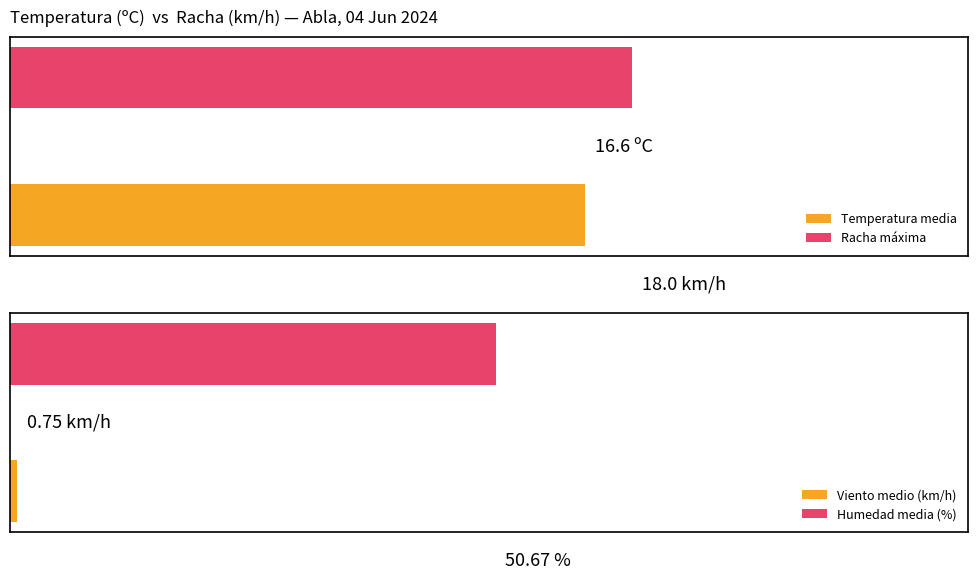

Is it true that Velocidad del viento (km/h) equals 7.5 at 12:00?

False